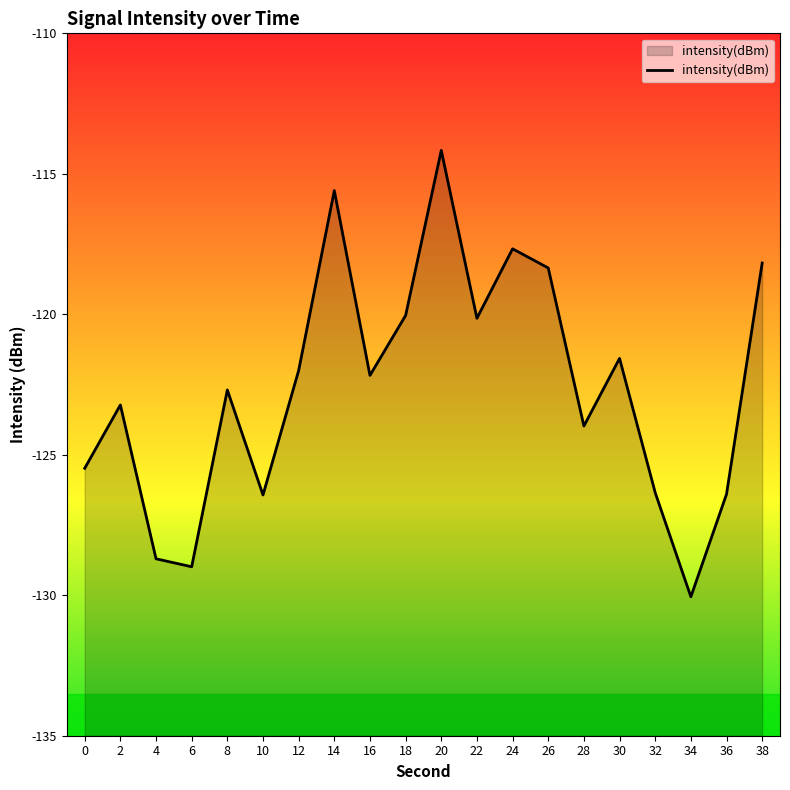

What is the value of the 13th point from the left?

-117.7